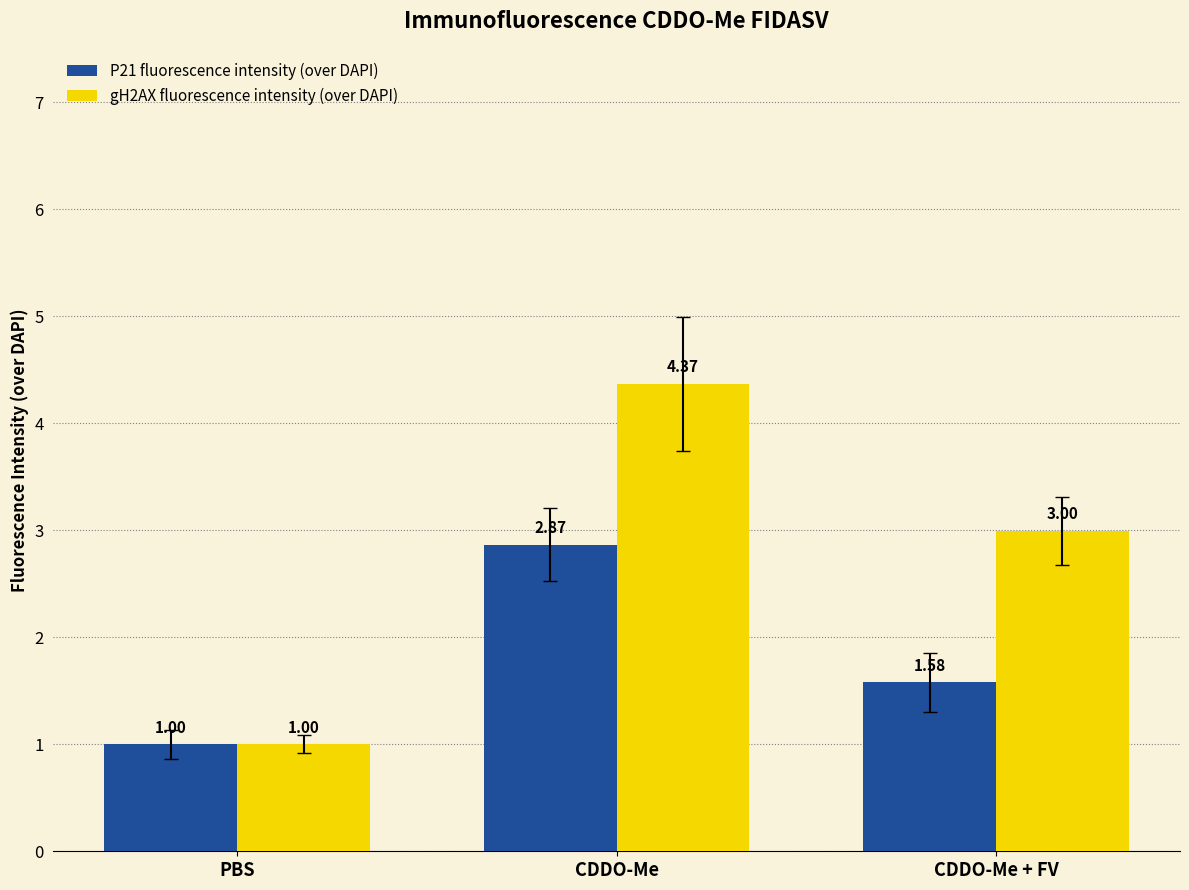

How many P21 fluorescence intensity (over DAPI) values are between 0 and 2?

2